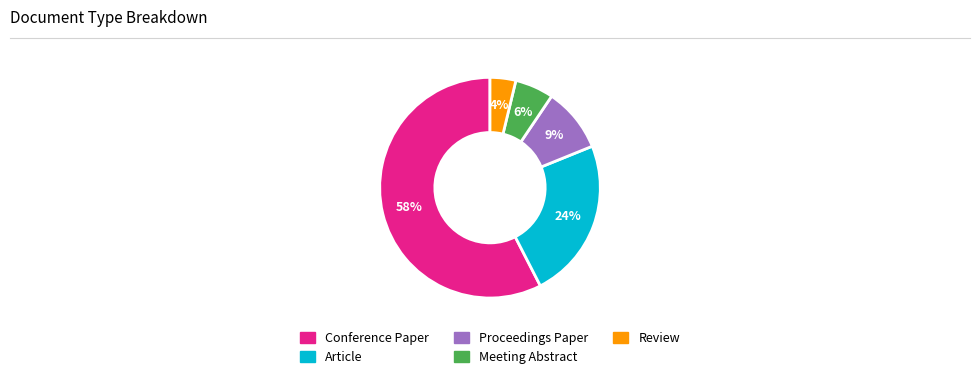

Which slice represents more than half of the pie?

Conference Paper